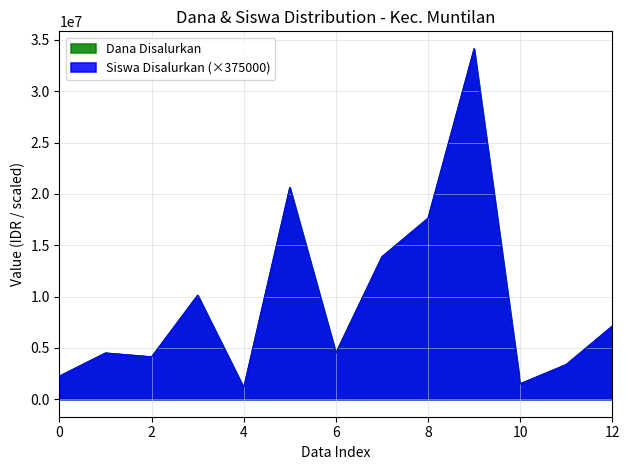

At which label does Dana Disalurkan first exceed 4500000?

SMP MA`ARIF MUNTILAN